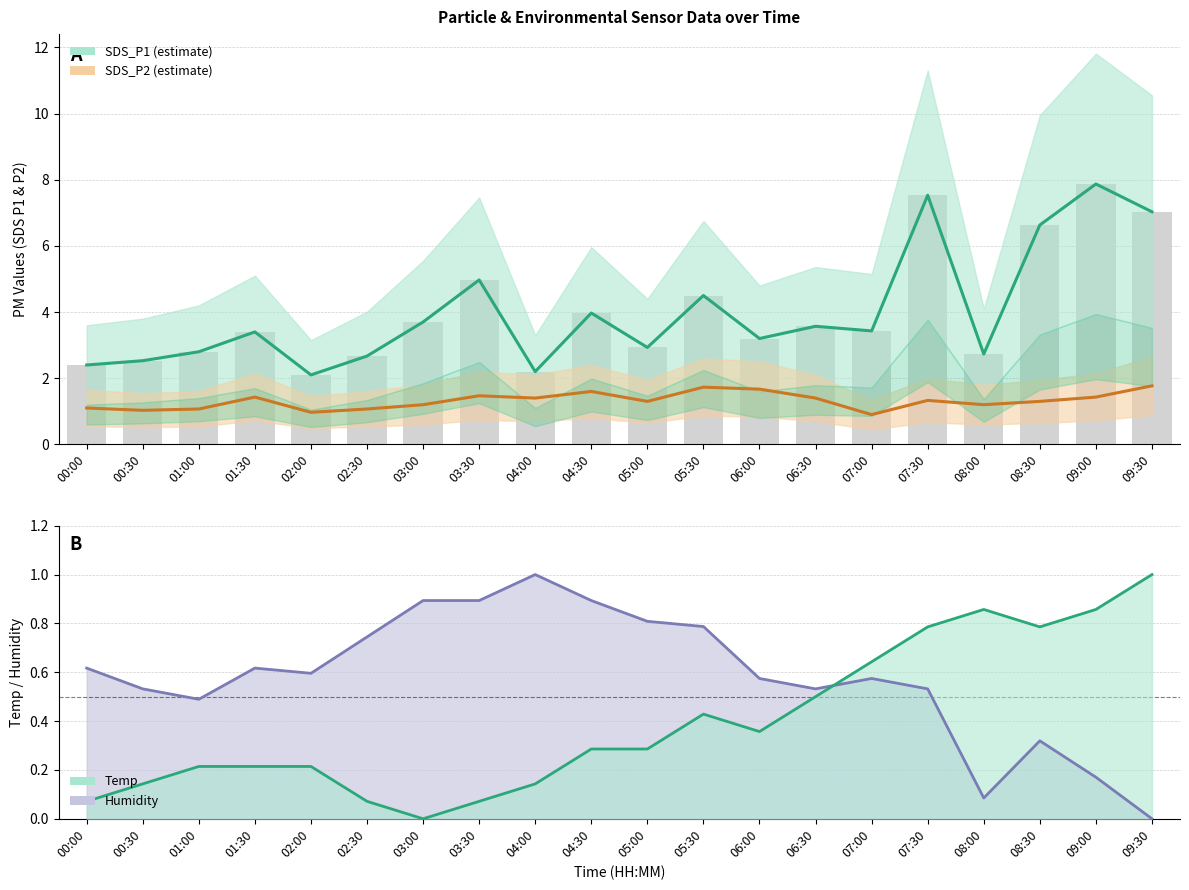

Is it true that SDS_P1 estimate equals 3.6 at 06:30?

True